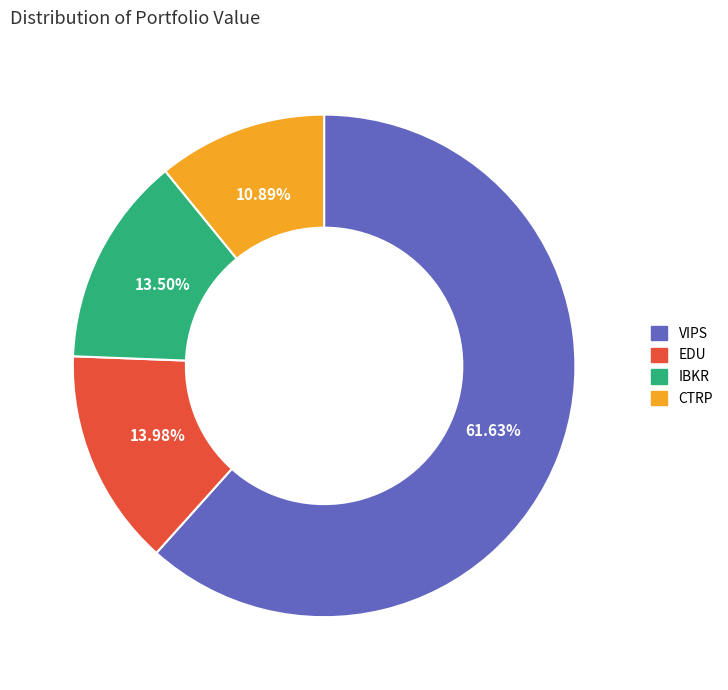

Does any single category account for the majority?

Yes